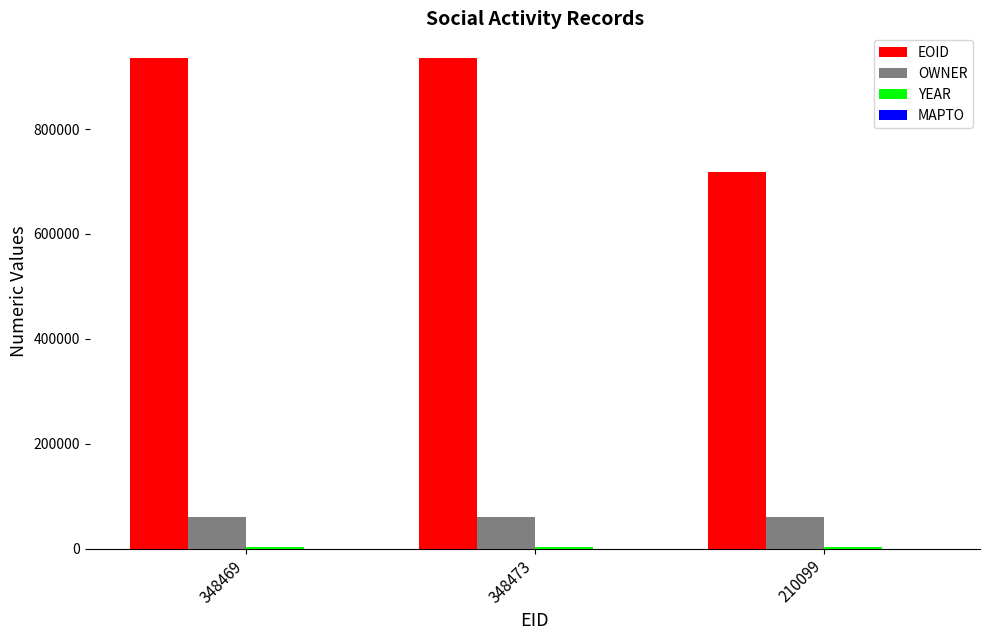

Between 348469 and 210099, which series saw the biggest shift?

EOID